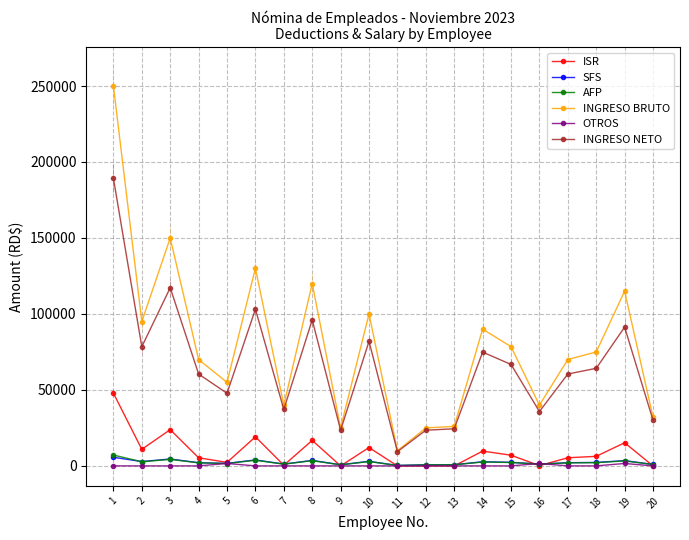

What is the sum of all INGRESO NETO values?

1315963.4